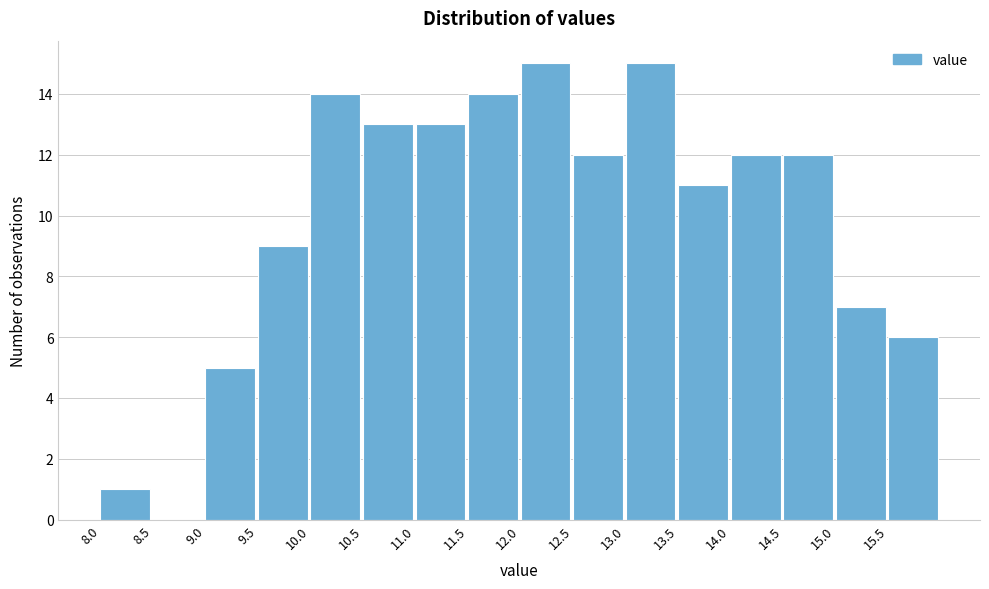

How tall is the bar that spans 9.5 to 10.0 on the x-axis? The values are not printed on the chart, so give them approximately, as read against the axis.

9